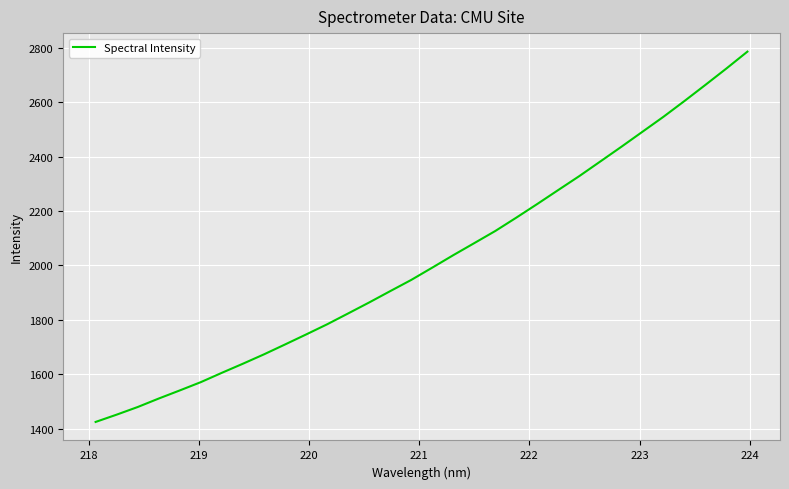

What is the minimum value shown in the chart?

1424.6